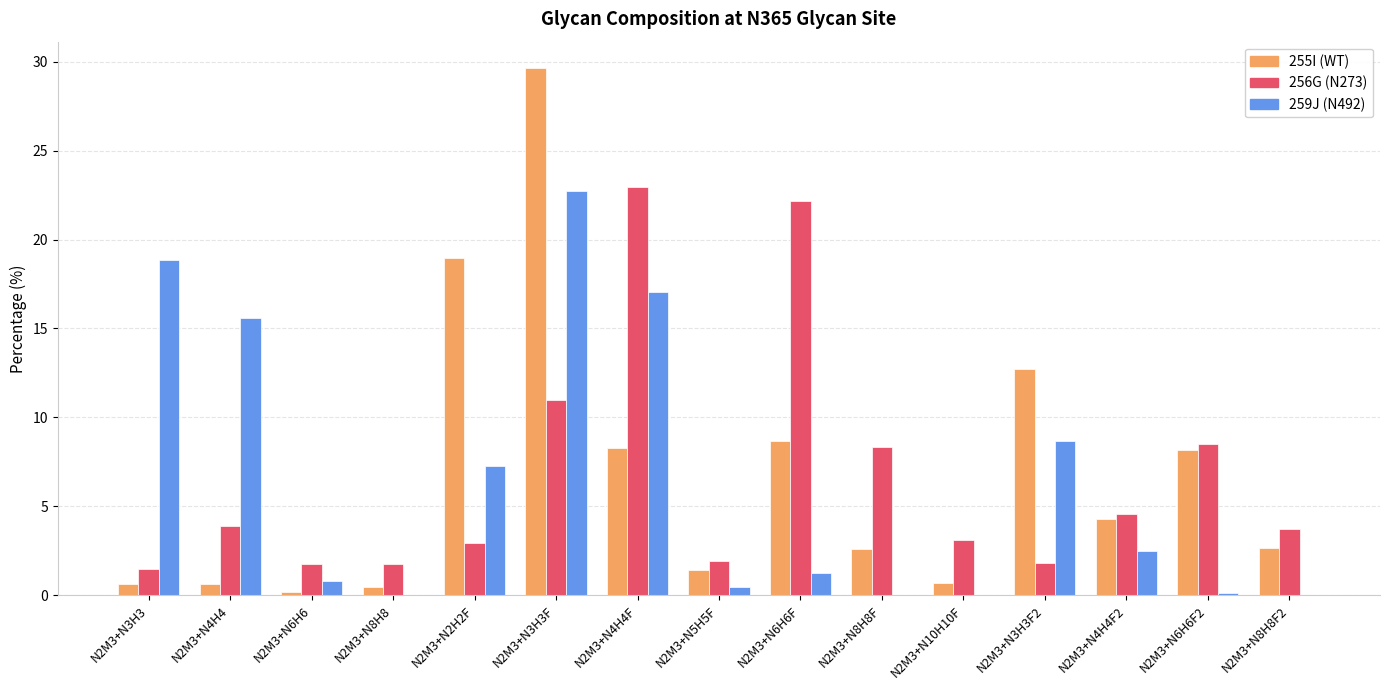

The 256G (N273) series shows 3.9 at N2M3+N8H8F. True or false?

False